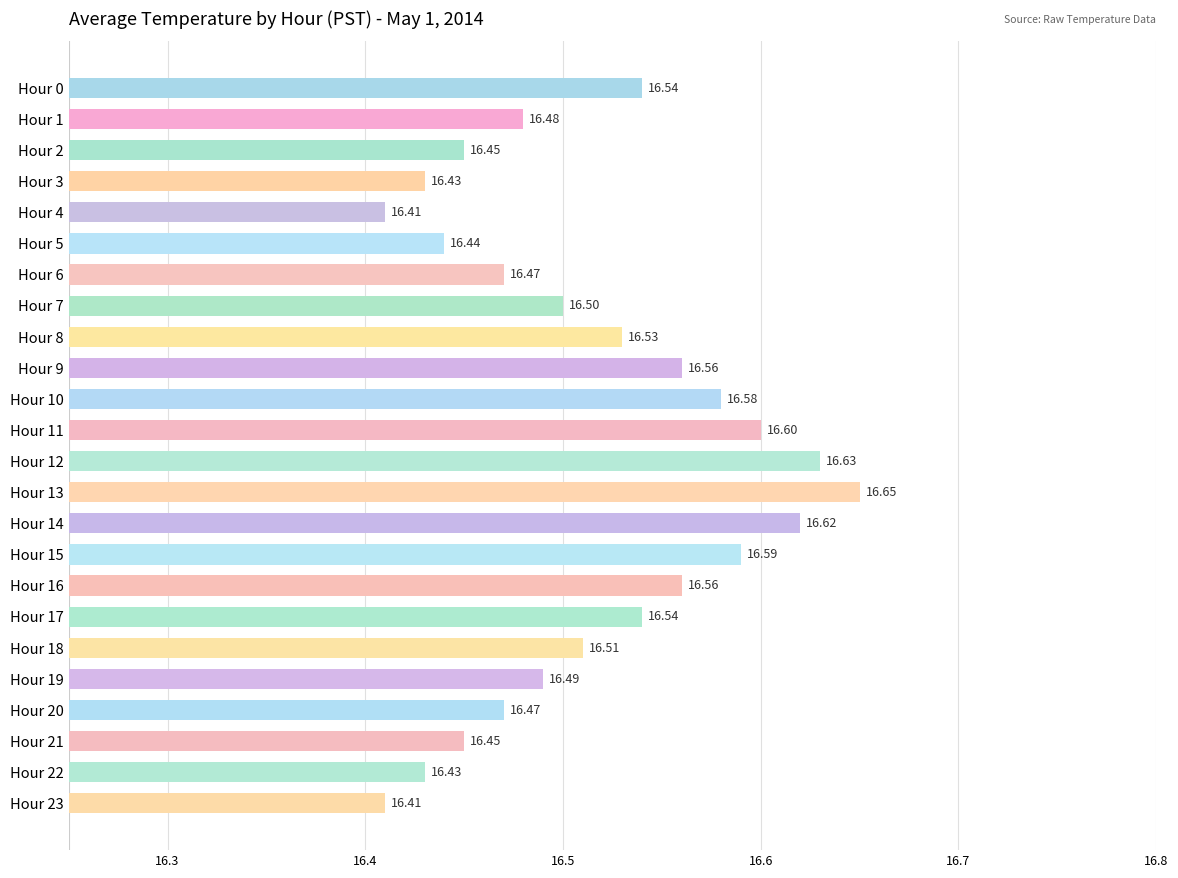

What is the average value?

16.5